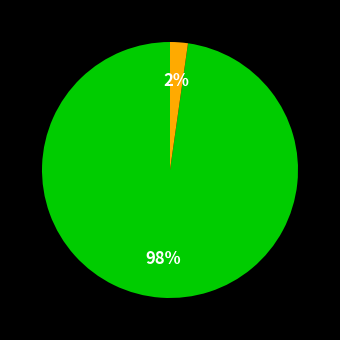

To the nearest percent, what is the difference between the largest and smallest slice percentages?

96%